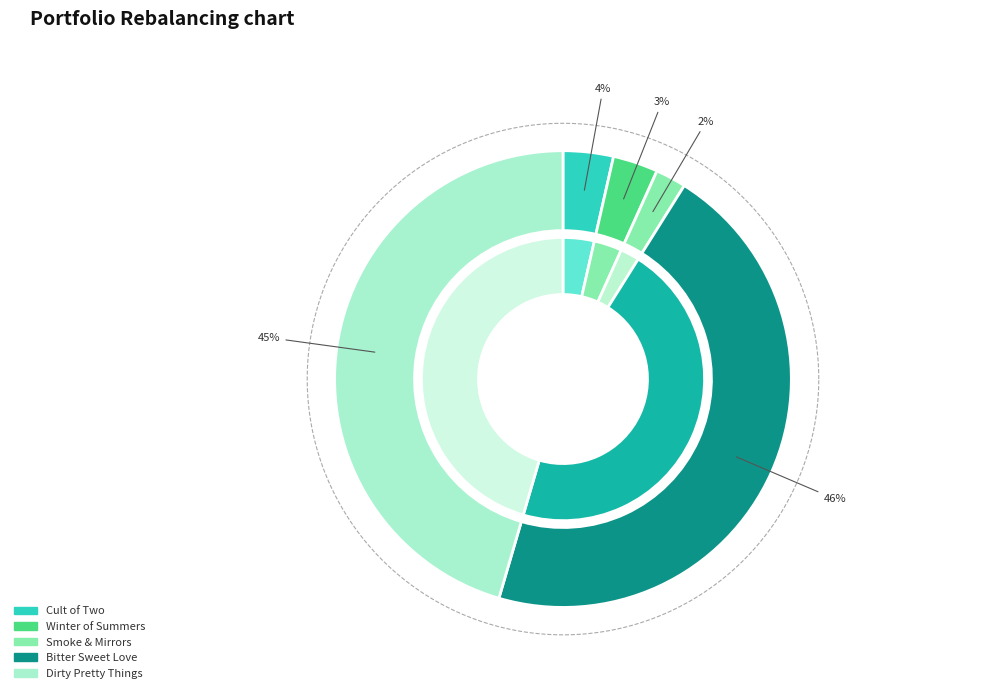

Is there any slice that represents more than half of the pie?

No